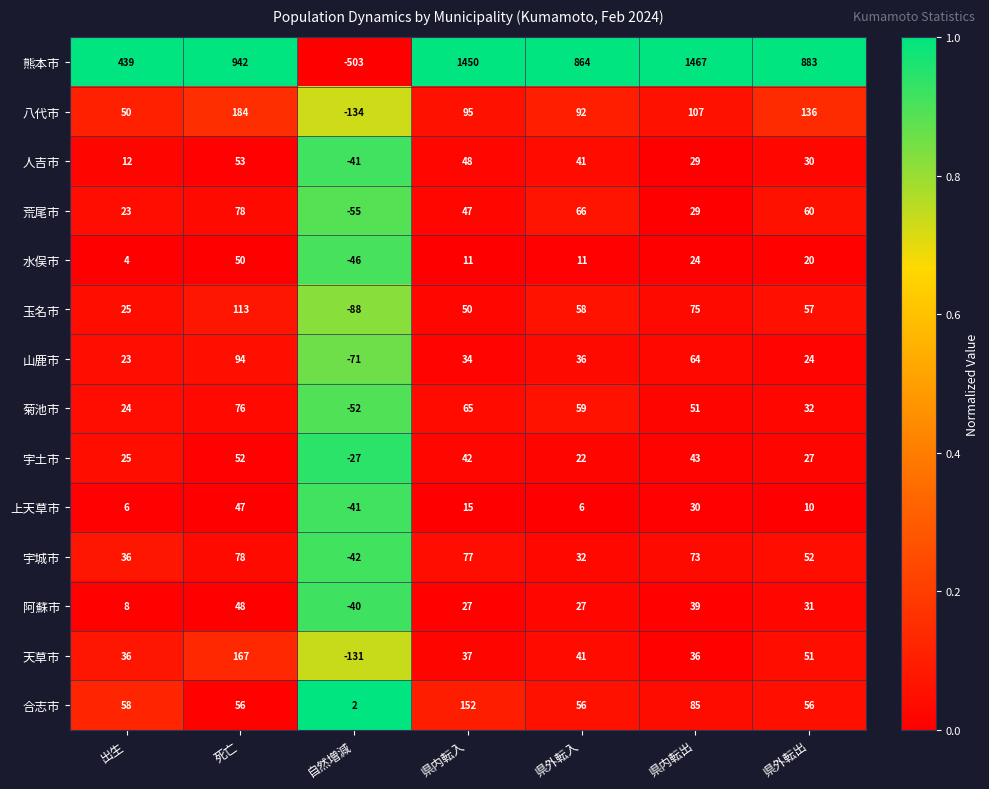

What is the difference between the highest and lowest values at 県外転出?

873